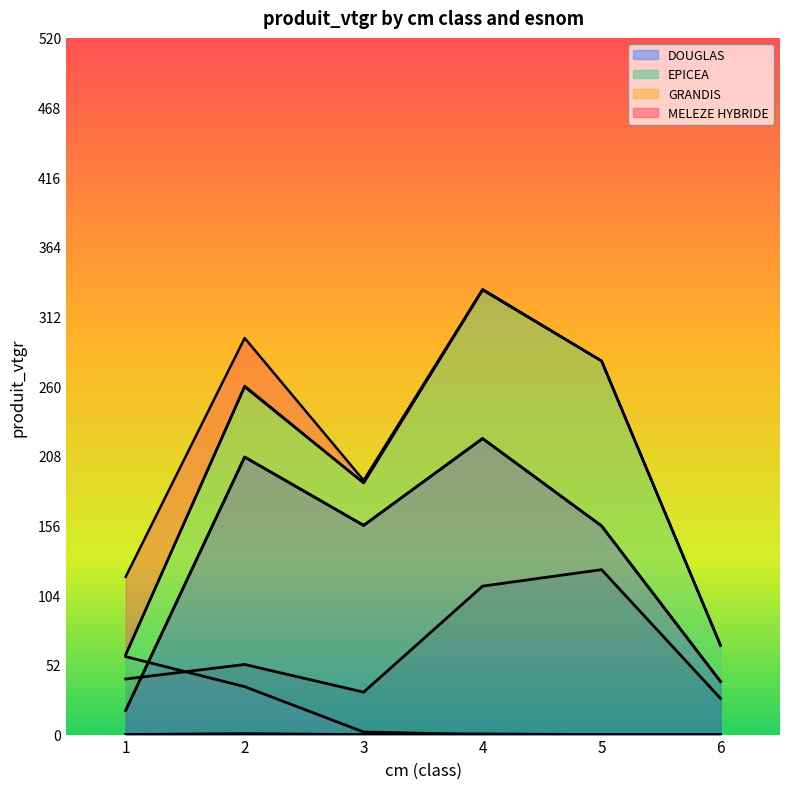

Reading left to right, what are all the values shown in this chart?

DOUGLAS: 18.1	207.2	156.2	221.0	155.8	39.6
EPICEA: 41.5	52.3	31.7	110.8	123.1	27.0
GRANDIS: 0.1	0.7	0.0	0.5	0.0	0.0
MELEZE HYBRIDE: 58.2	35.8	1.9	0.0	0.0	0.0